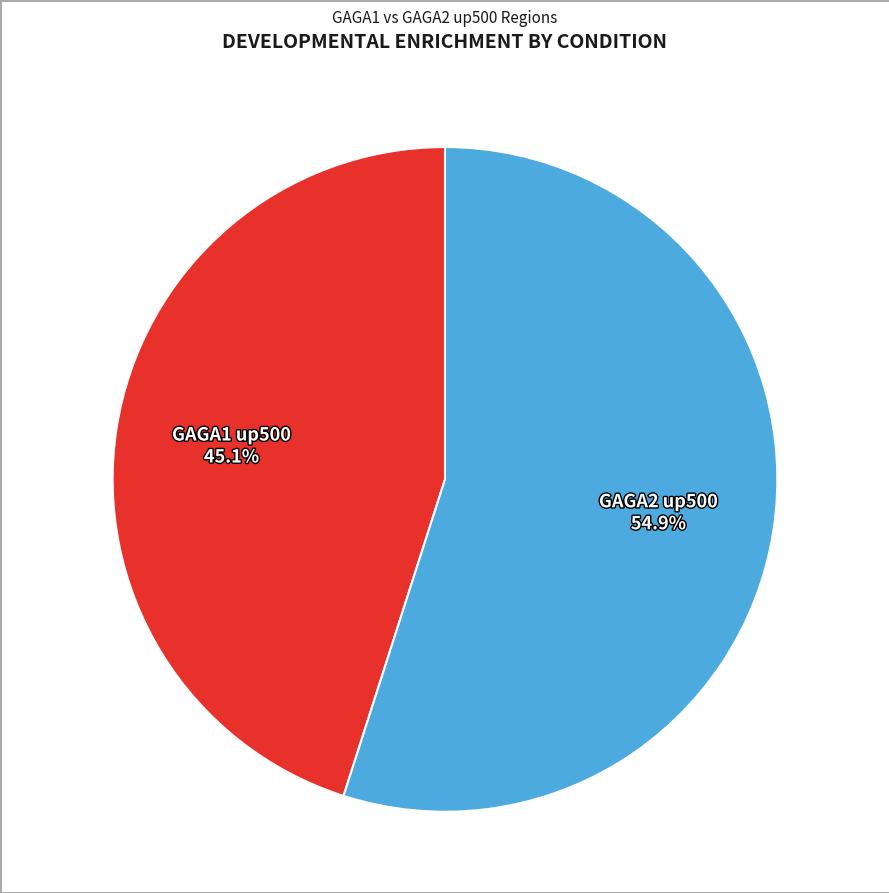

Rank the categories by value from highest to lowest.

GAGA2 up500, GAGA1 up500